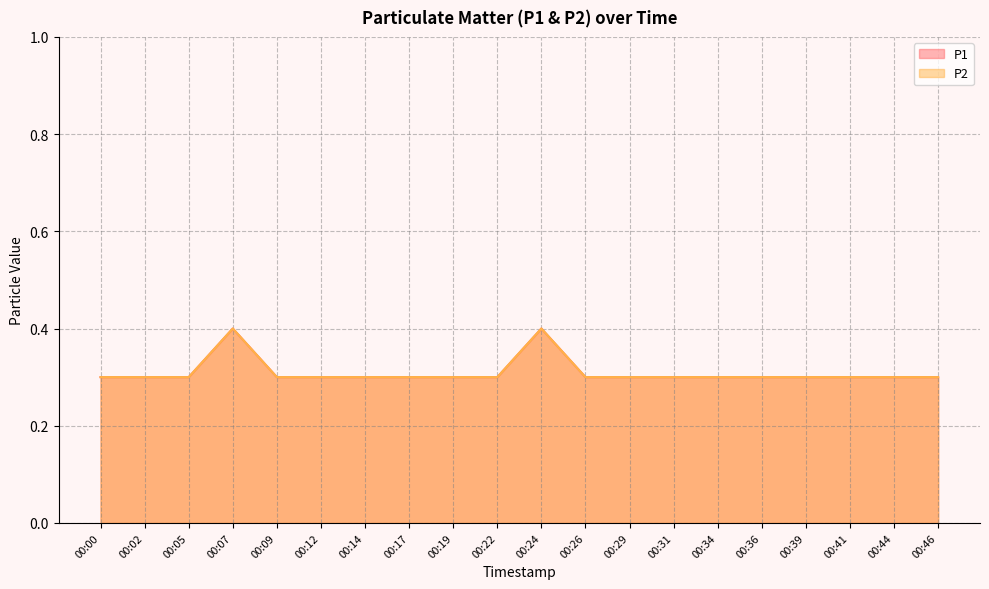

What is the highest value of the P2 series?

0.4